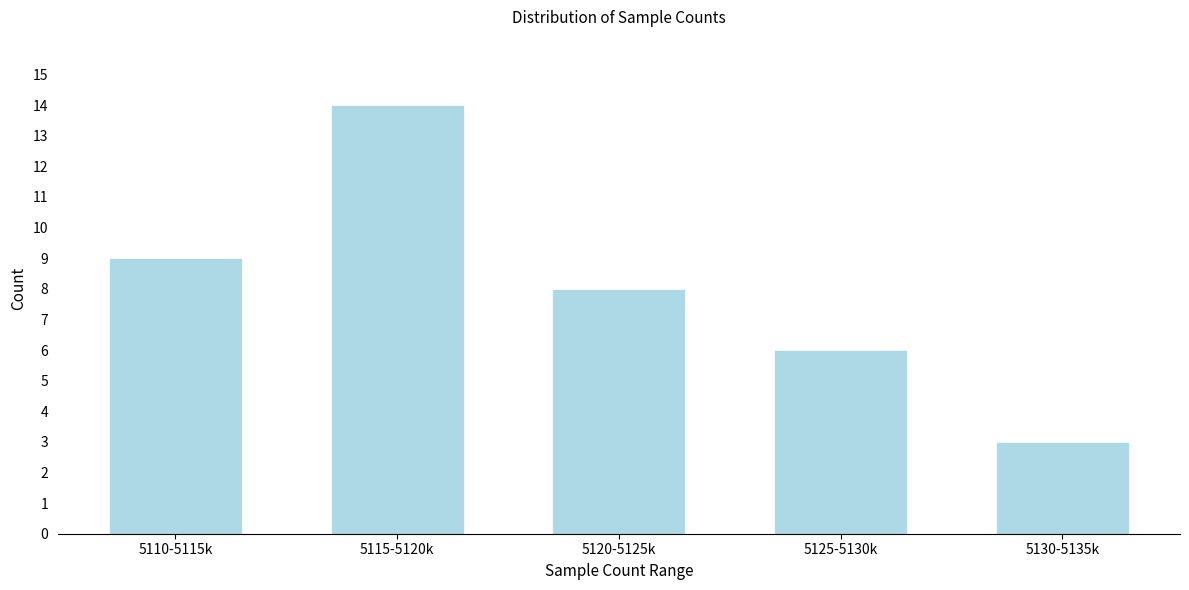

Reading left to right, what are all the values shown in this chart?

5110-5115k=9	5115-5120k=14	5120-5125k=8	5125-5130k=6	5130-5135k=3